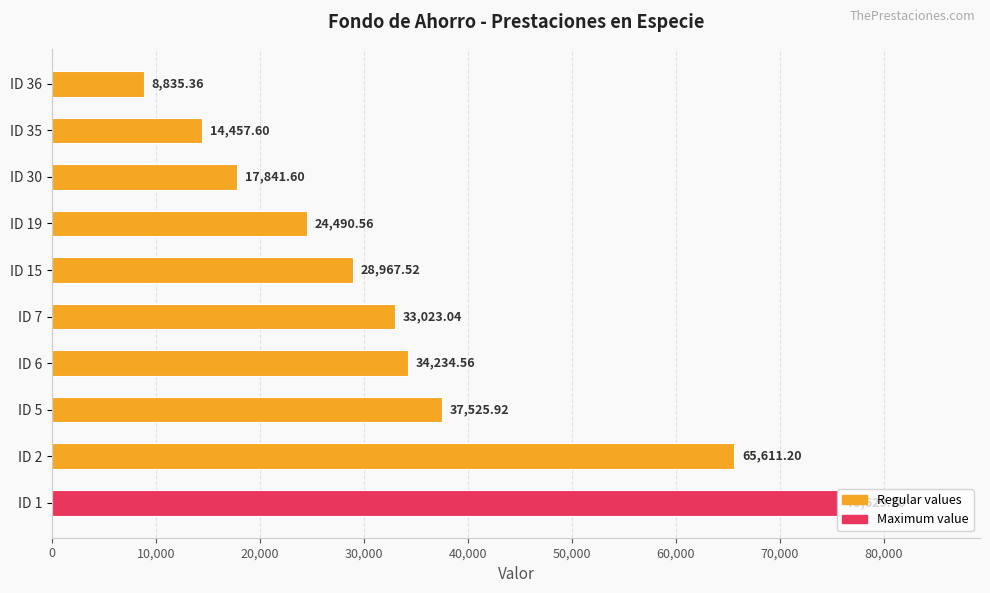

What is the minimum value shown in the chart?

8835.4